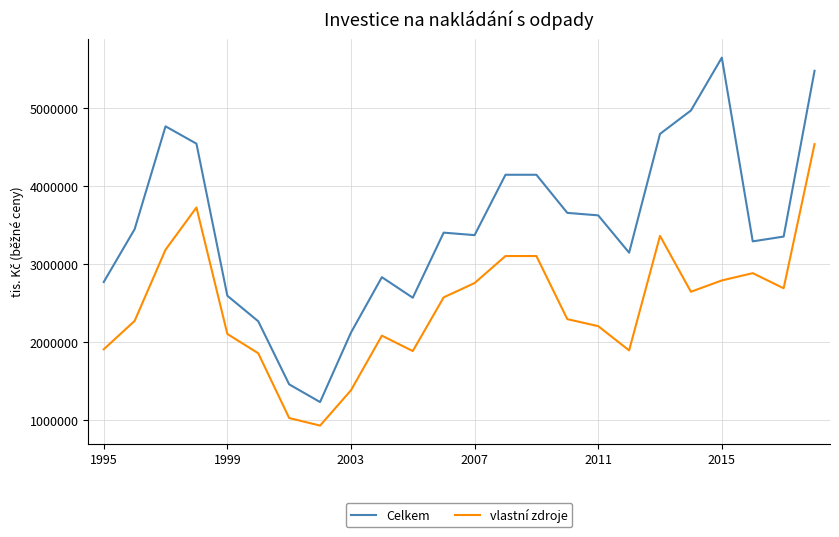

What is the average value of the vlastní zdroje series?

2469219